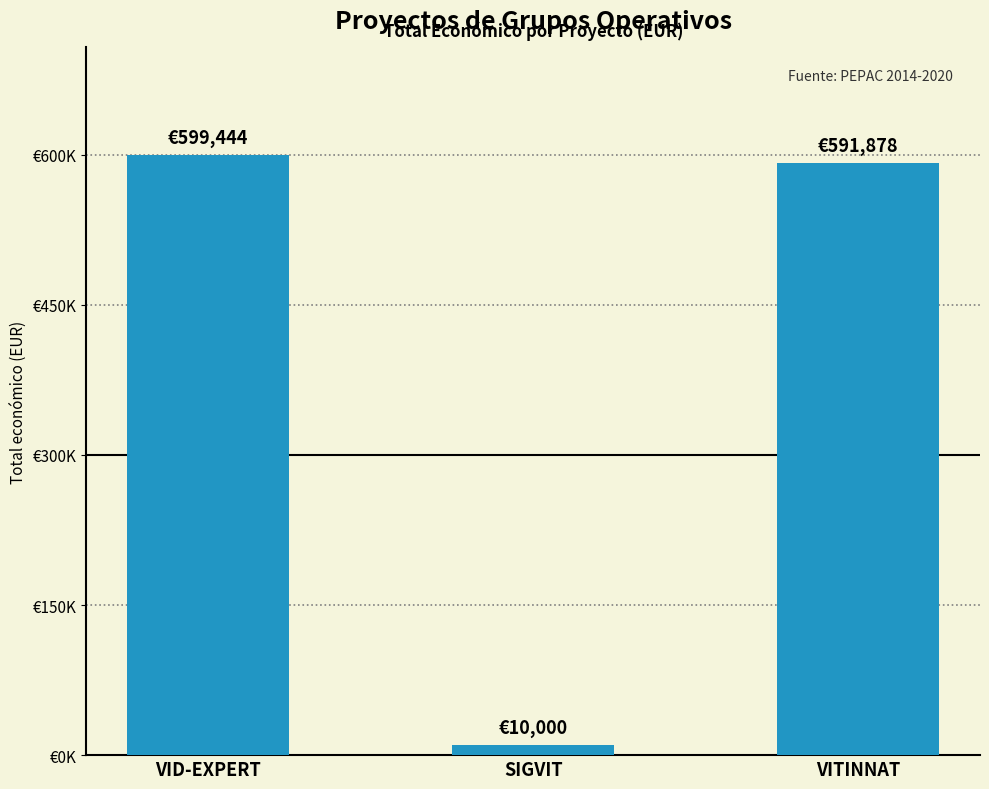

Reading left to right, transcribe all the data shown in this chart.

599444	10000	591878